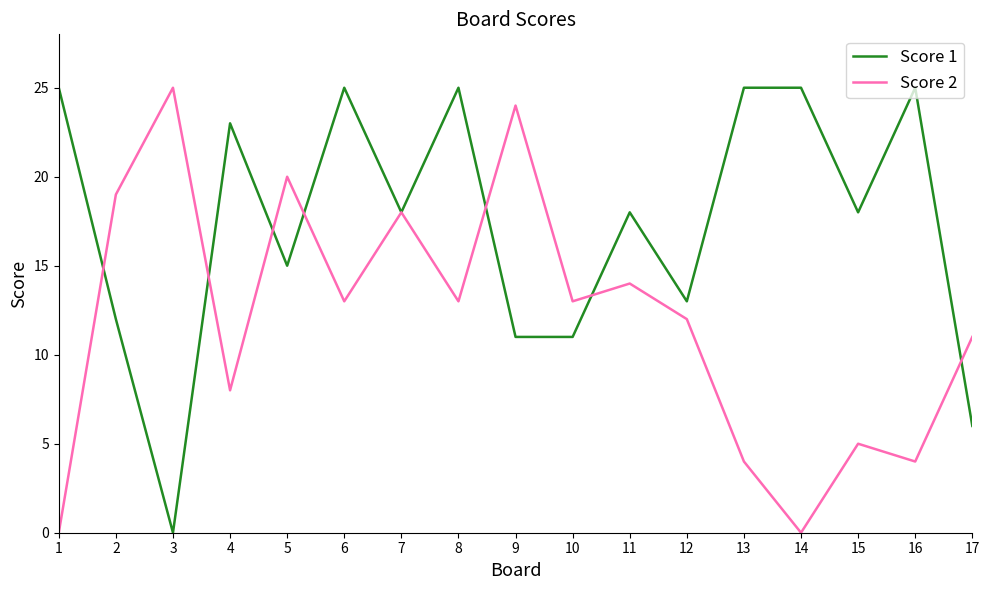

Reading right to left, what are all the values shown in this chart?

Score 1: 6	25	18	25	25	13	18	11	11	25	18	25	15	23	0	12	25
Score 2: 11	4	5	0	4	12	14	13	24	13	18	13	20	8	25	19	0